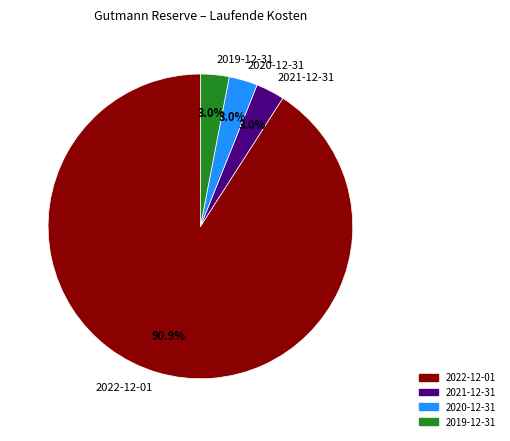

Does any single category account for the majority?

Yes